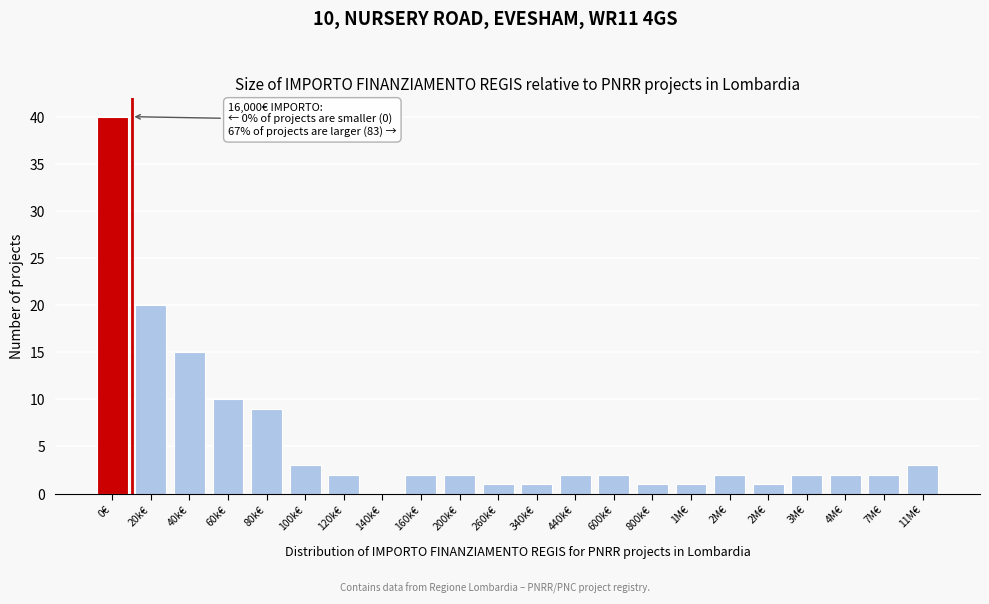

How many data points does each series have?

22